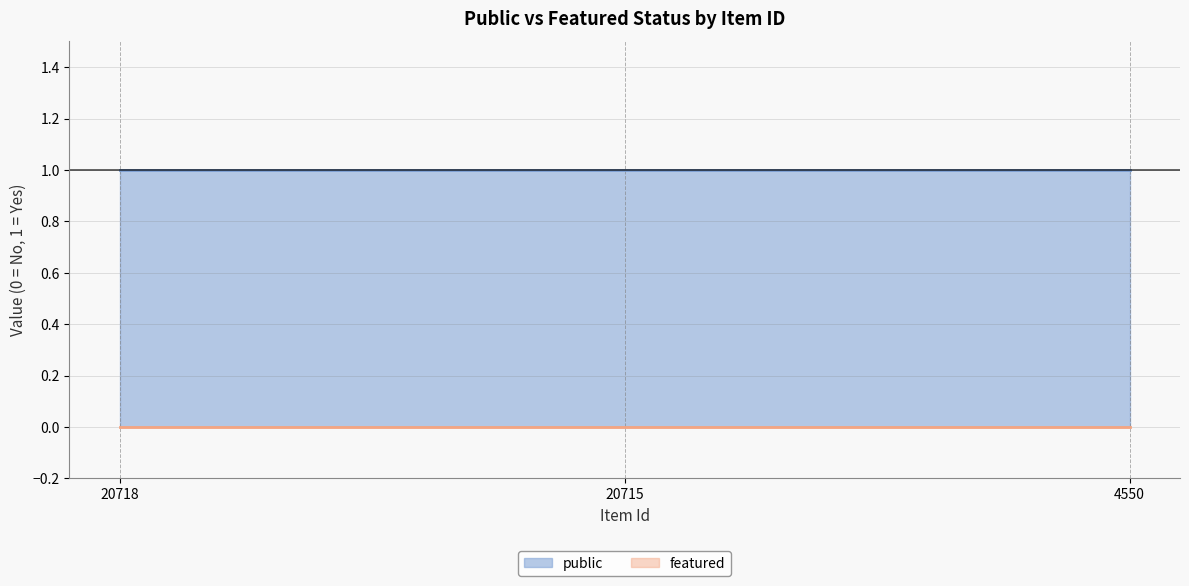

True or false: public has a value of 2 at 20718.

False